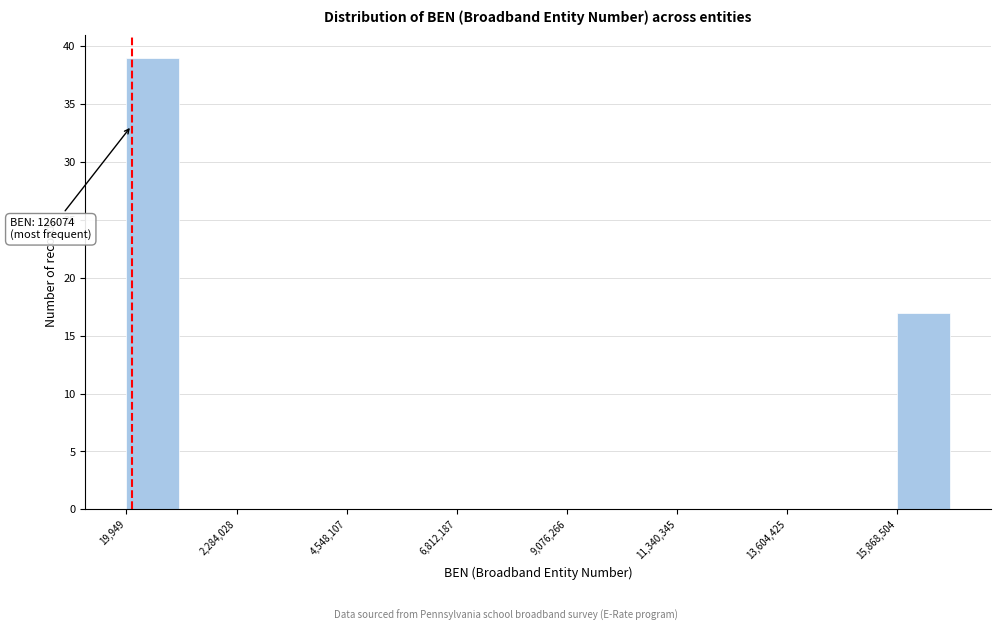

Around what value on the x-axis is the tallest bar? Give the approximate position of its centre, as read against the axis.

500000